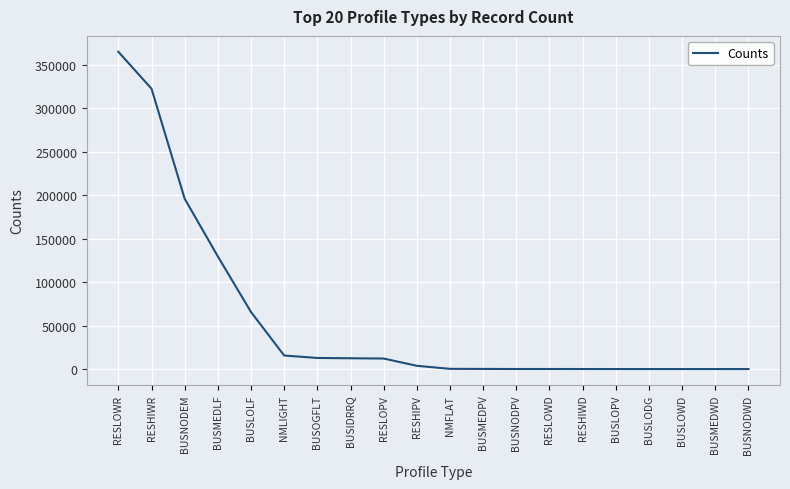

What is the difference between the maximum and minimum values?

365076